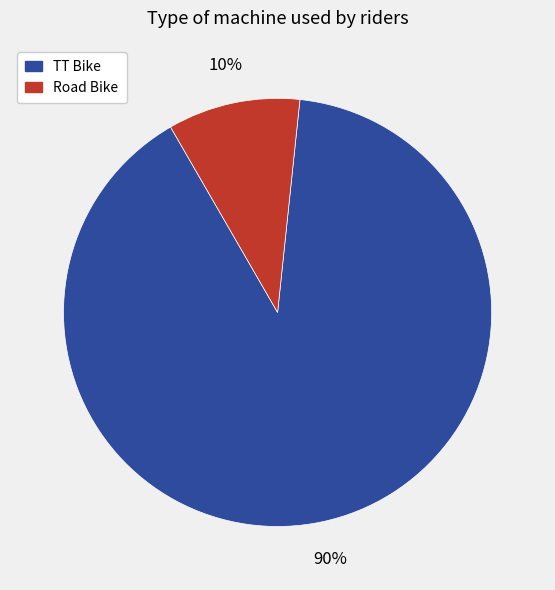

Does any single category account for the majority?

Yes